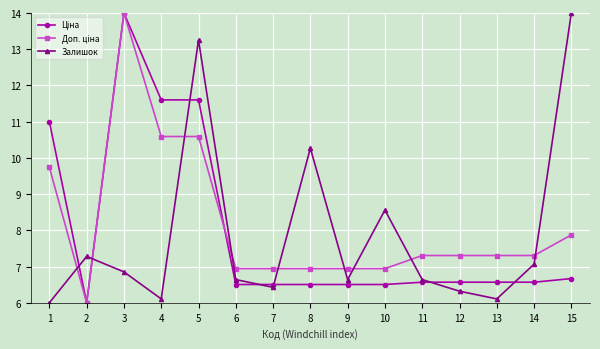

At which category is the sum across all series the highest?

5